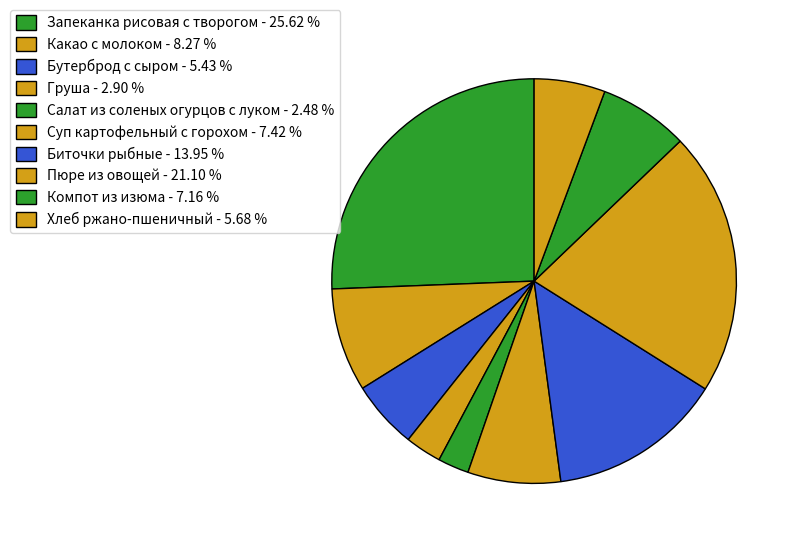

To the nearest percent, what percentage of the pie is Бутерброд с сыром?

5%